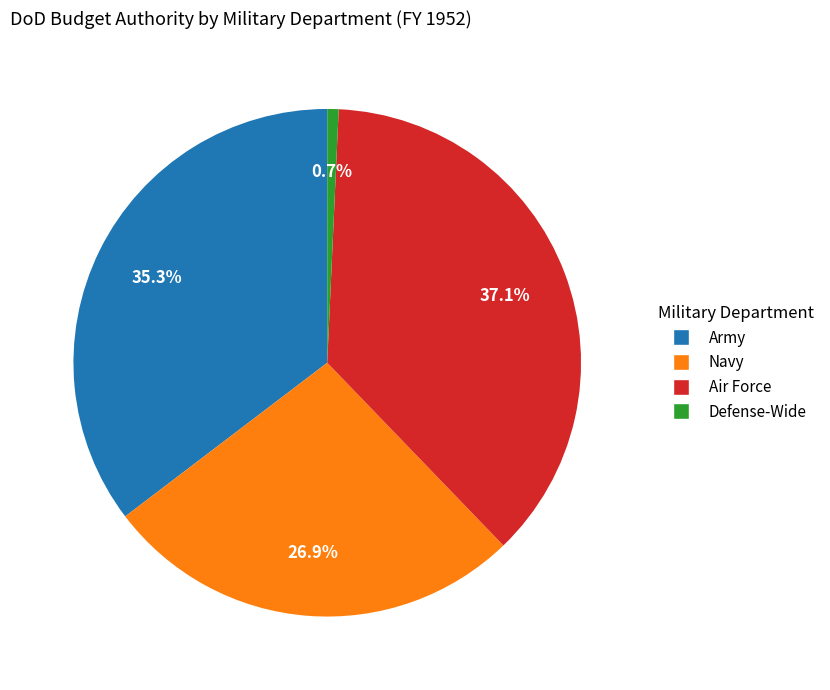

How much of the chart is everything except Army?

64.7%